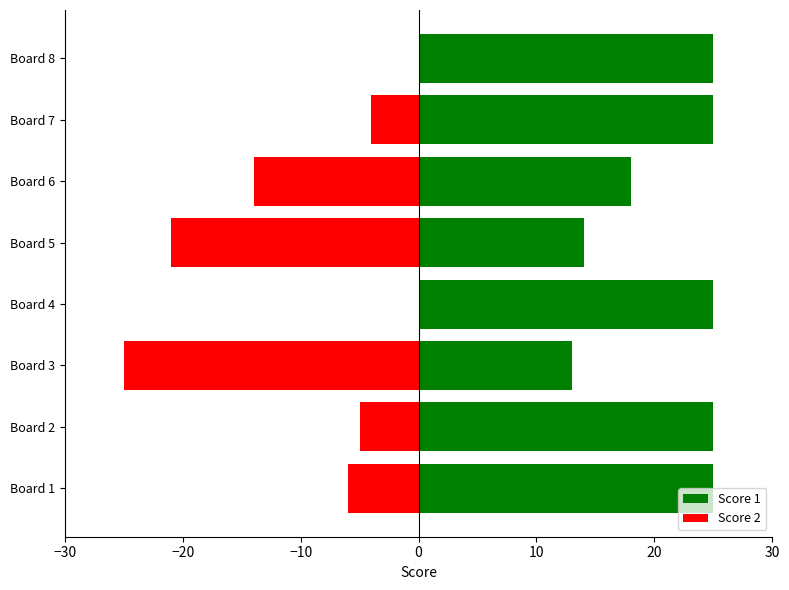

What is the difference between the highest and lowest values at Board 5?

35